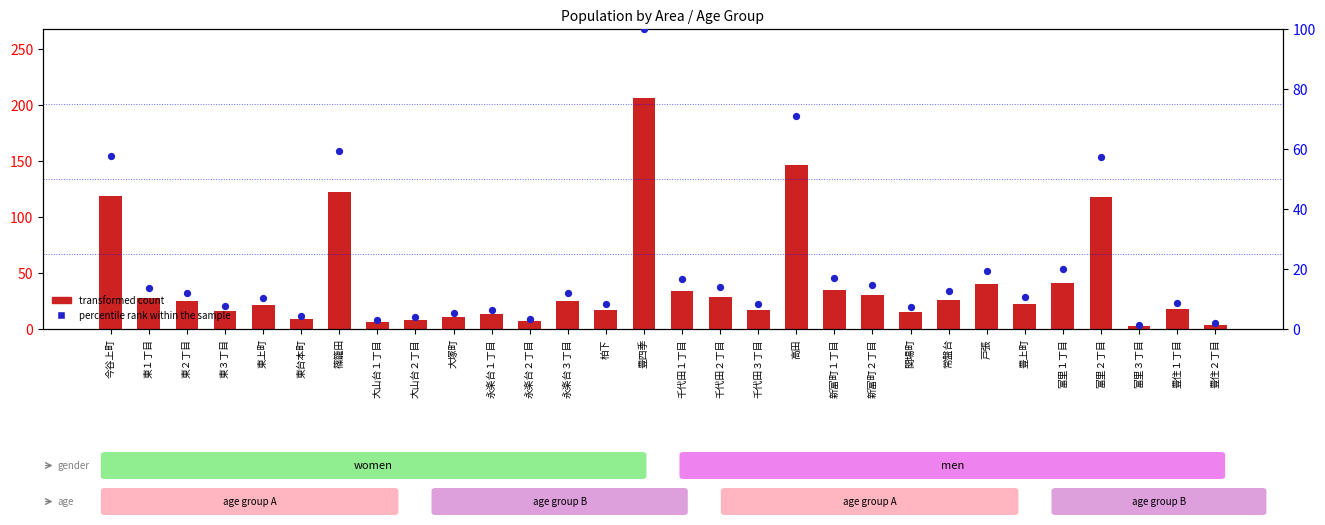

Approximately how many times larger is the value at 永楽台１丁目 compared to 東１丁目?

0.5